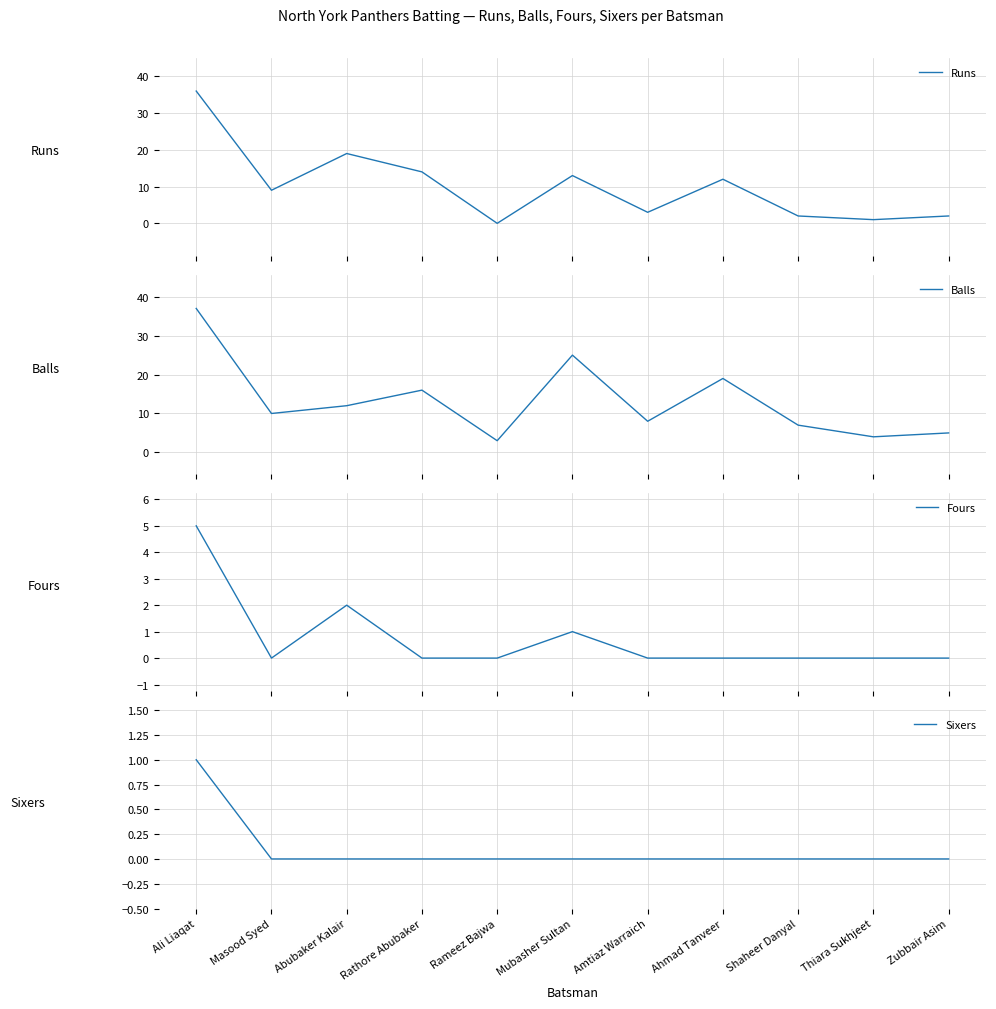

How many values in Sixers are above zero?

1